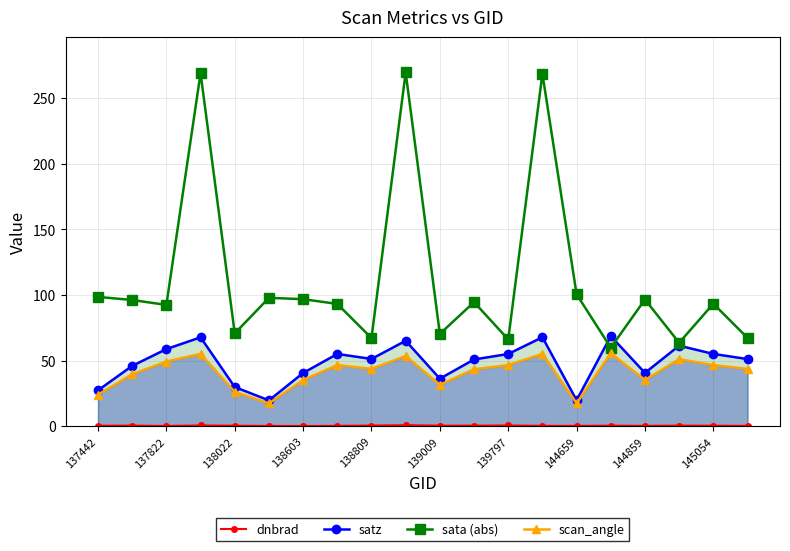

True or false: scan_angle has more than 0 points higher than both neighbors.

True